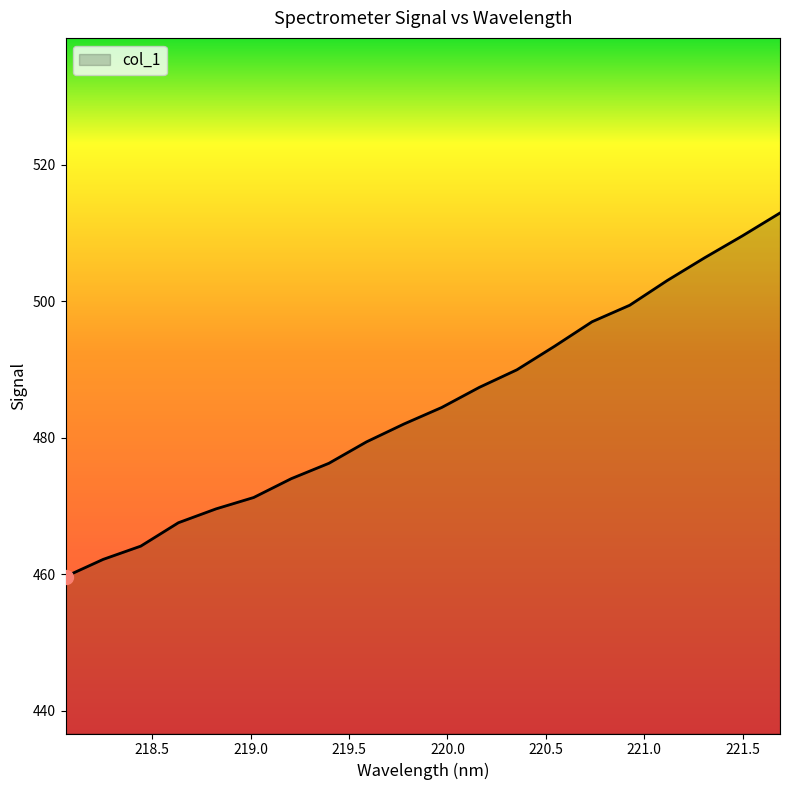

What is the greatest value displayed?

512.9